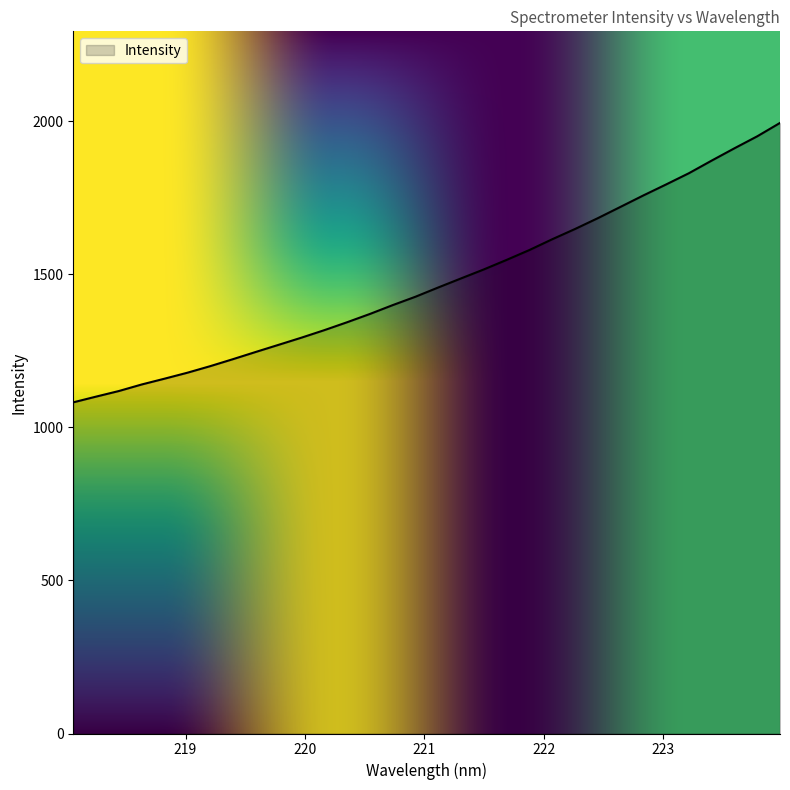

What is the smallest value displayed?

1081.4